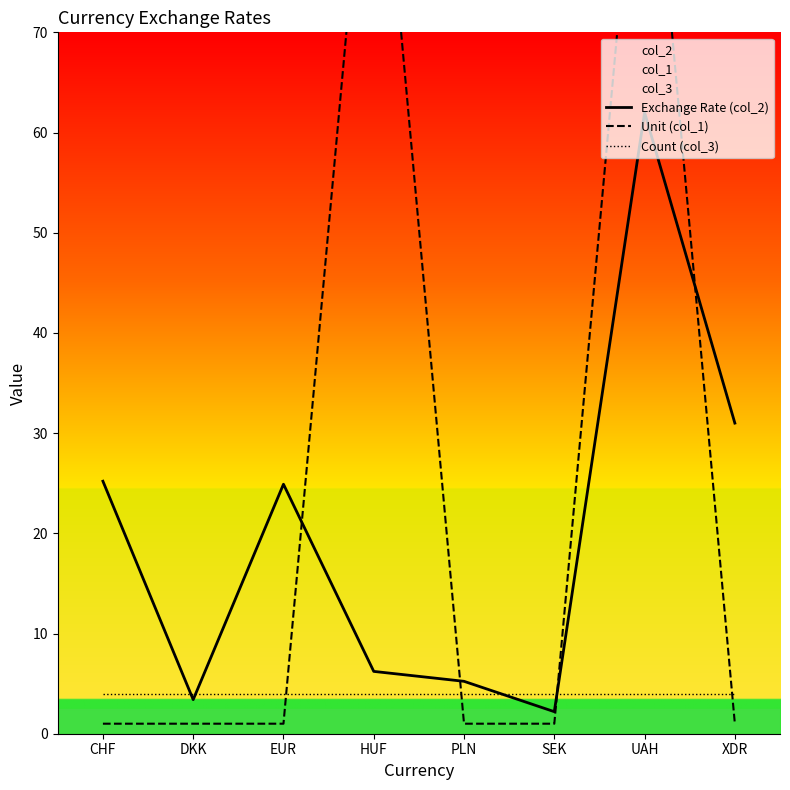

At how many categories does at least one series exceed 76?

2